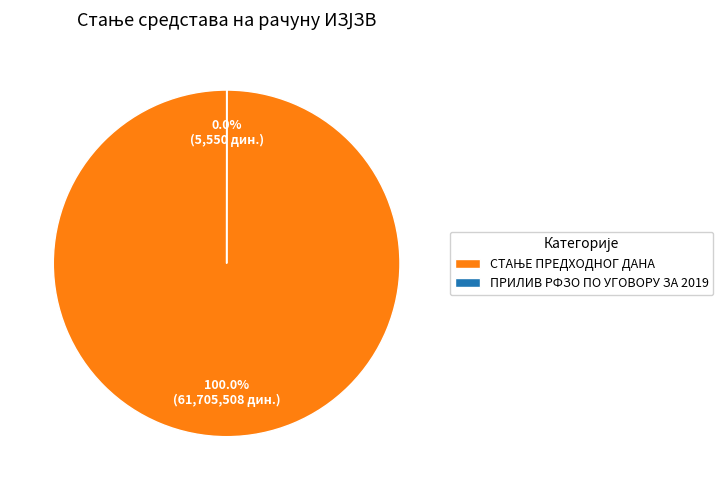

Count the number of slices in the pie.

2